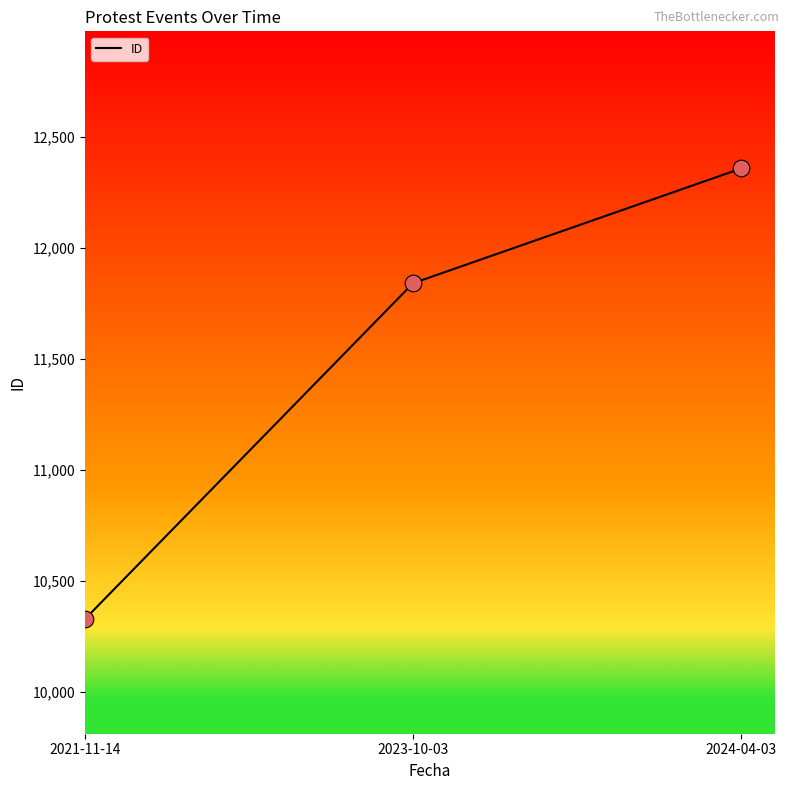

What is the change in value from 2021-11-14 to 2024-04-03?

+2030